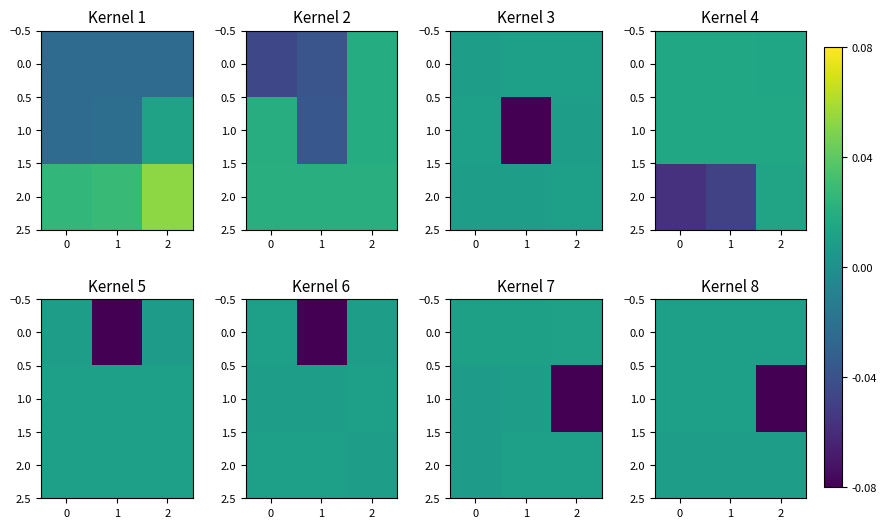

At which label does 2.0 reach its peak?

2